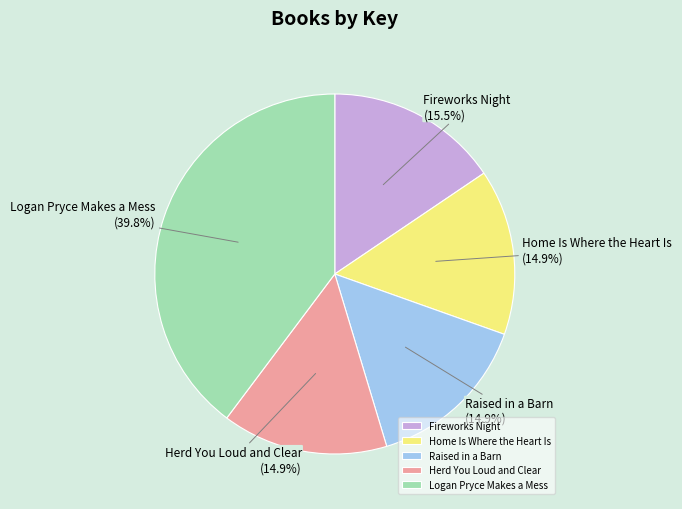

To the nearest percent, what is the difference between the largest and smallest slice percentages?

25%